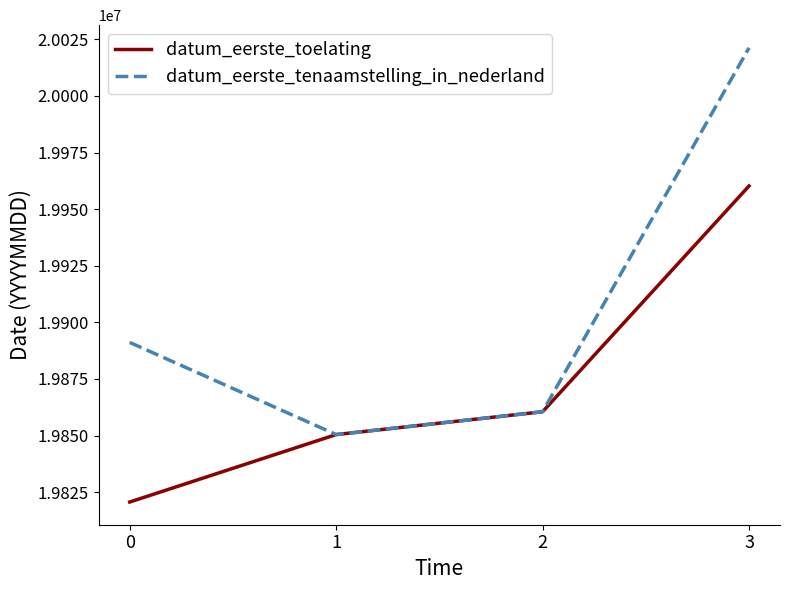

Which category has the highest value across all series?

3